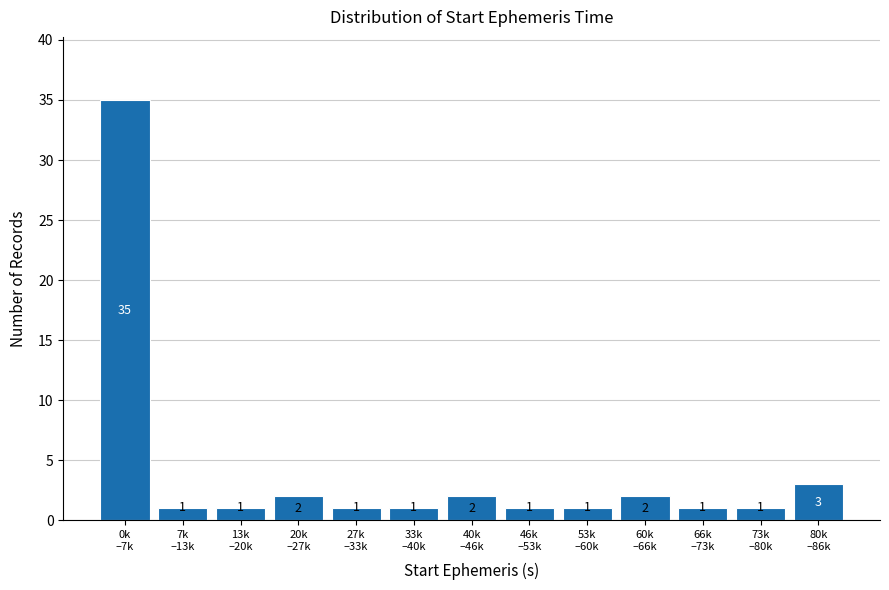

Reading right to left, transcribe all the data shown in this chart.

3	1	1	2	1	1	2	1	1	2	1	1	35